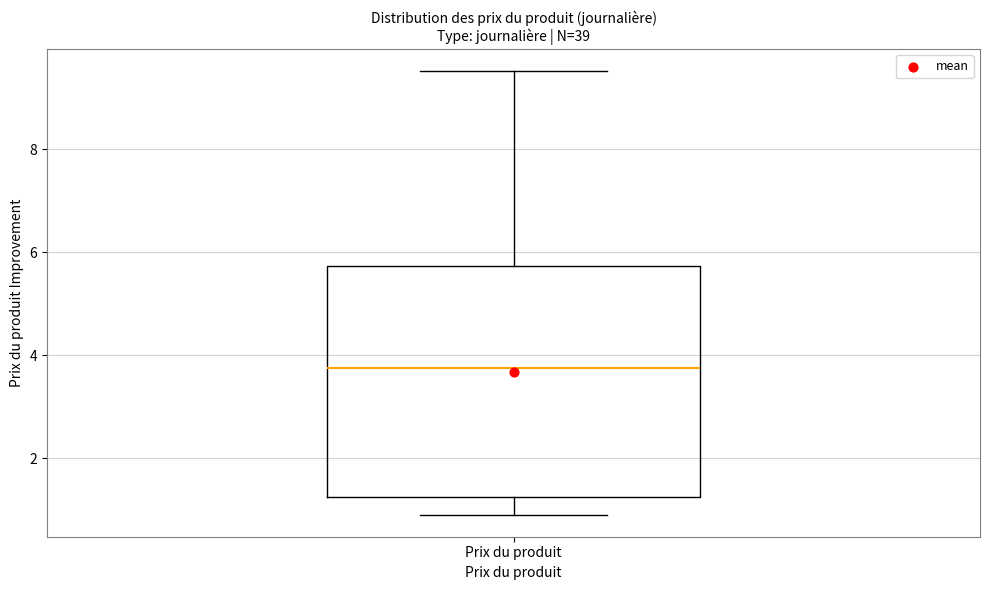

Read this box plot against the y-axis: the position of the median line, the range covered by the box, and the ends of both whiskers. The values are not printed on the chart, so give them approximately, as read against the axis.

median 3.8, box 1.2 to 5.8, whiskers 1.0 to 9.6